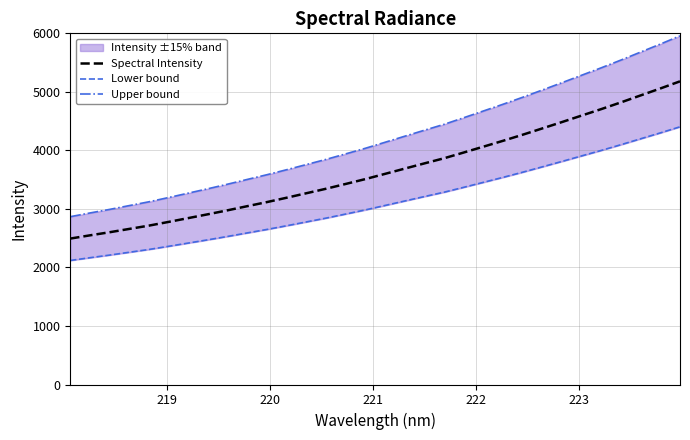

What is the maximum value for Spectral Intensity?

5179.9